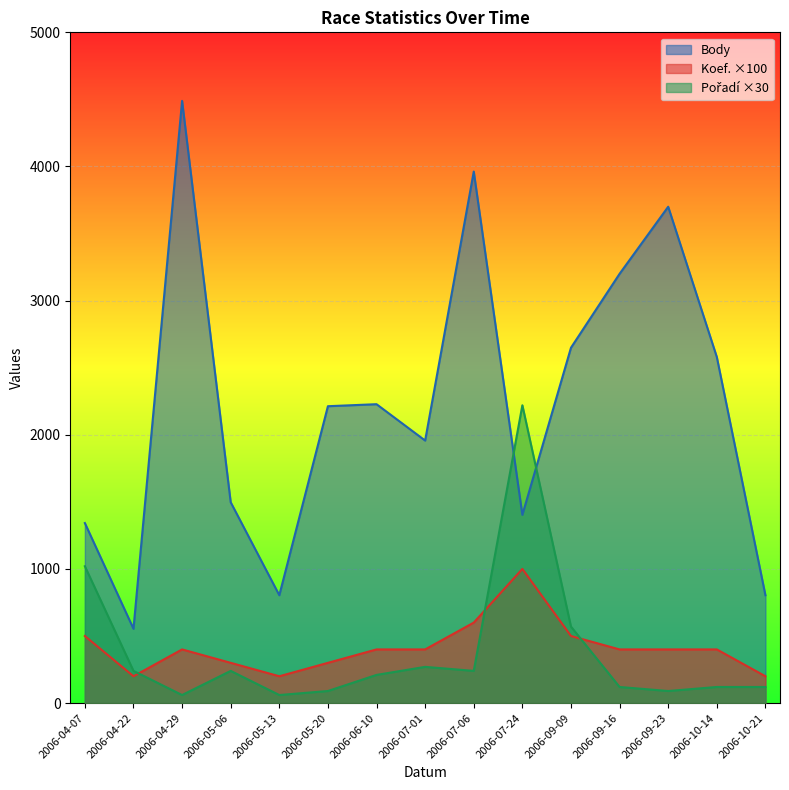

True or false: Koef. has more than 1 interior local peaks.

True